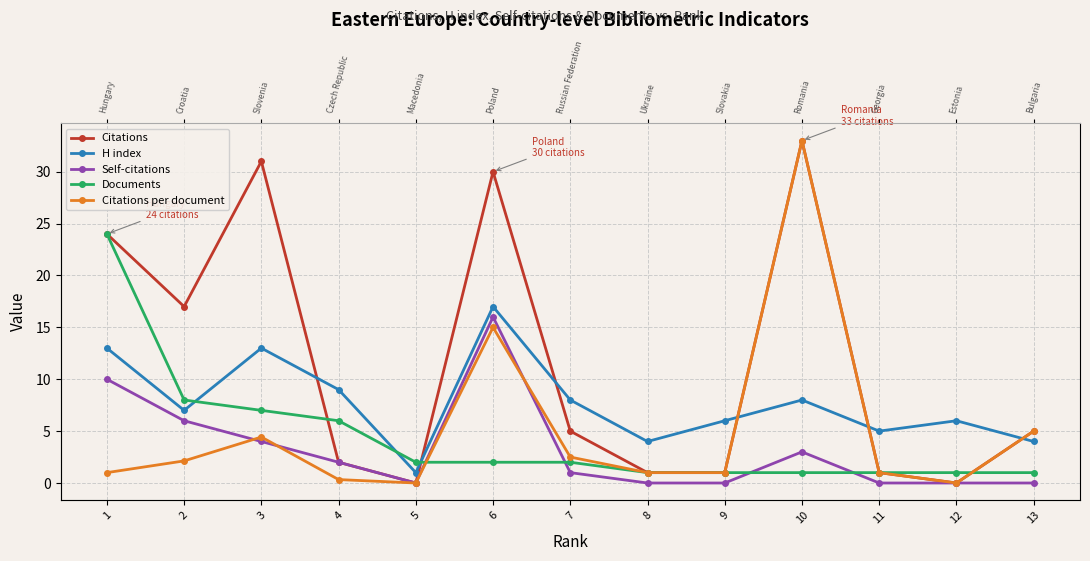

At which label does H index first exceed 7?

10